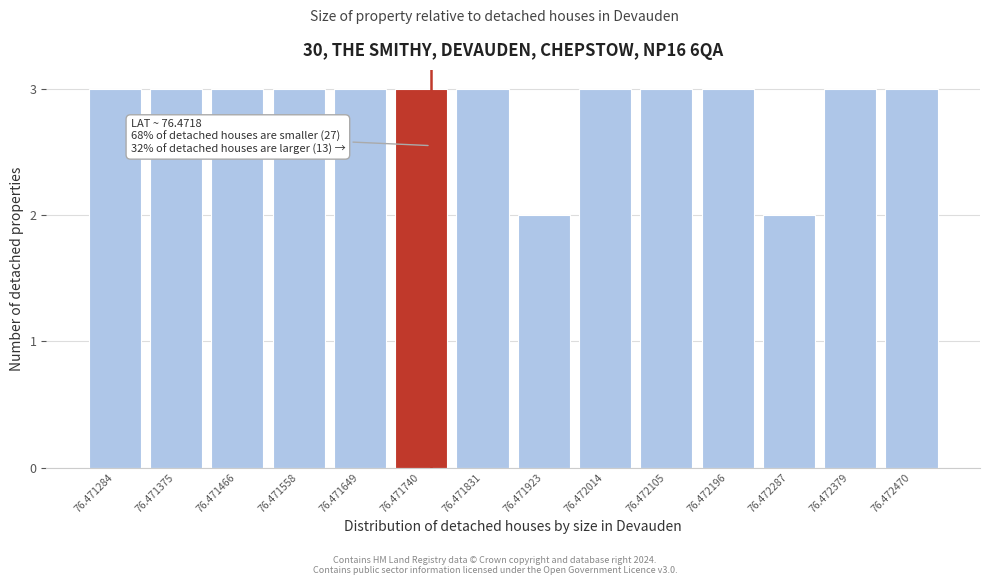

Reading left to right, transcribe all the data shown in this chart.

3	3	3	3	3	3	3	2	3	3	3	2	3	3